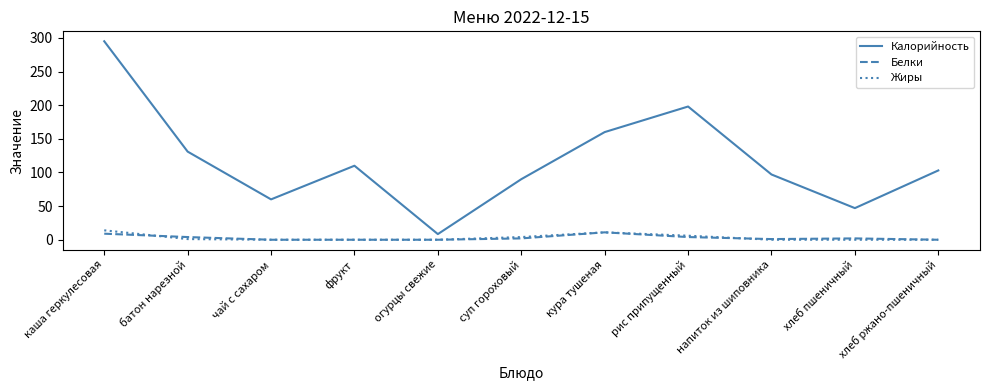

What is the average value of the Жиры series?

3.3